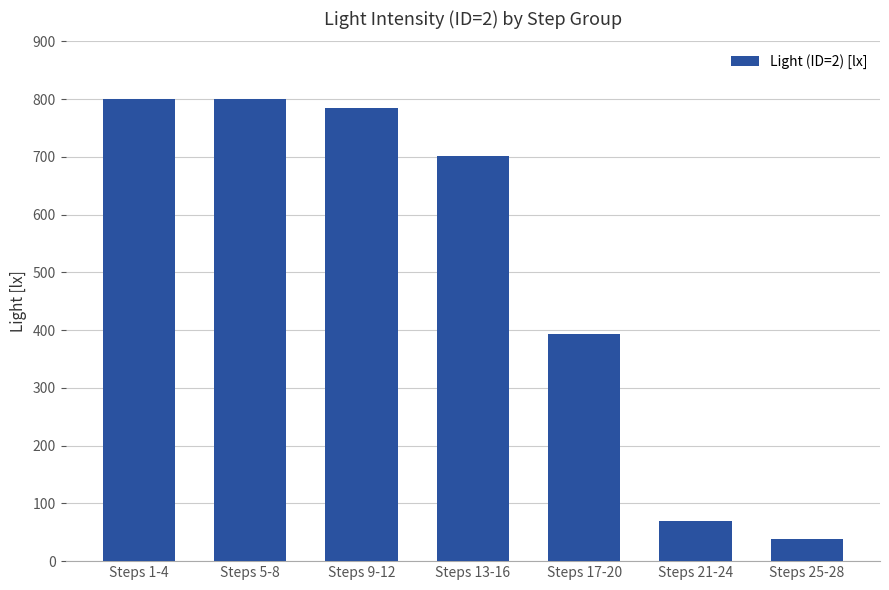

Which label corresponds to the smallest value in the chart?

Steps 25-28